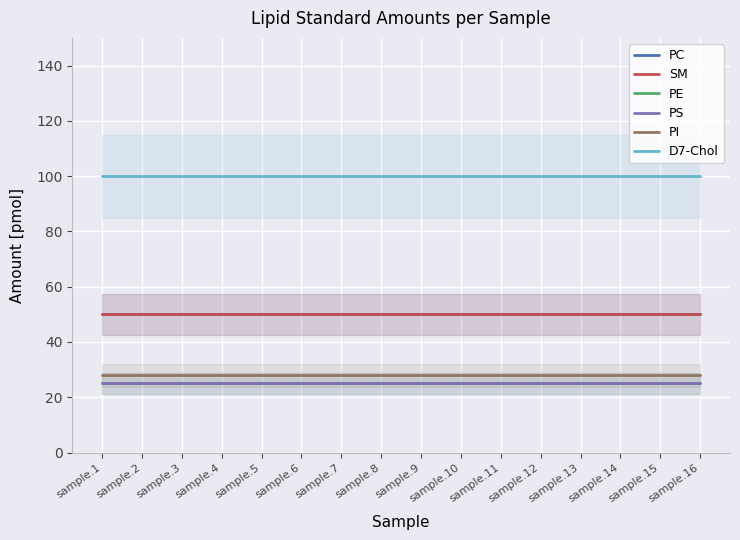

What is the sum of the D7-Chol values at sample.1 and sample.15?

200